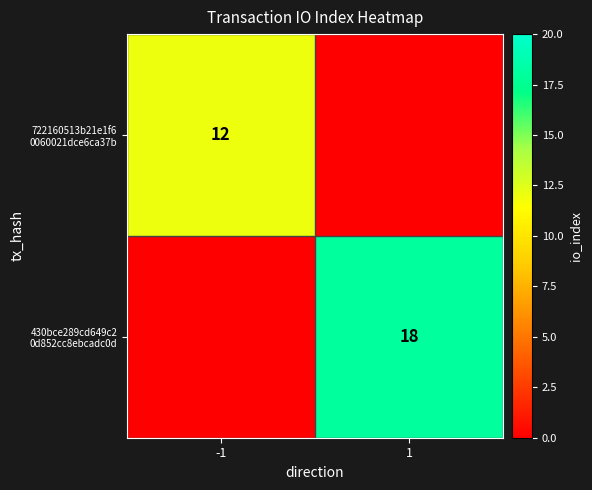

What is the sum of all 430bce289cd649c2 0d852cc8ebcadc0d values?

18